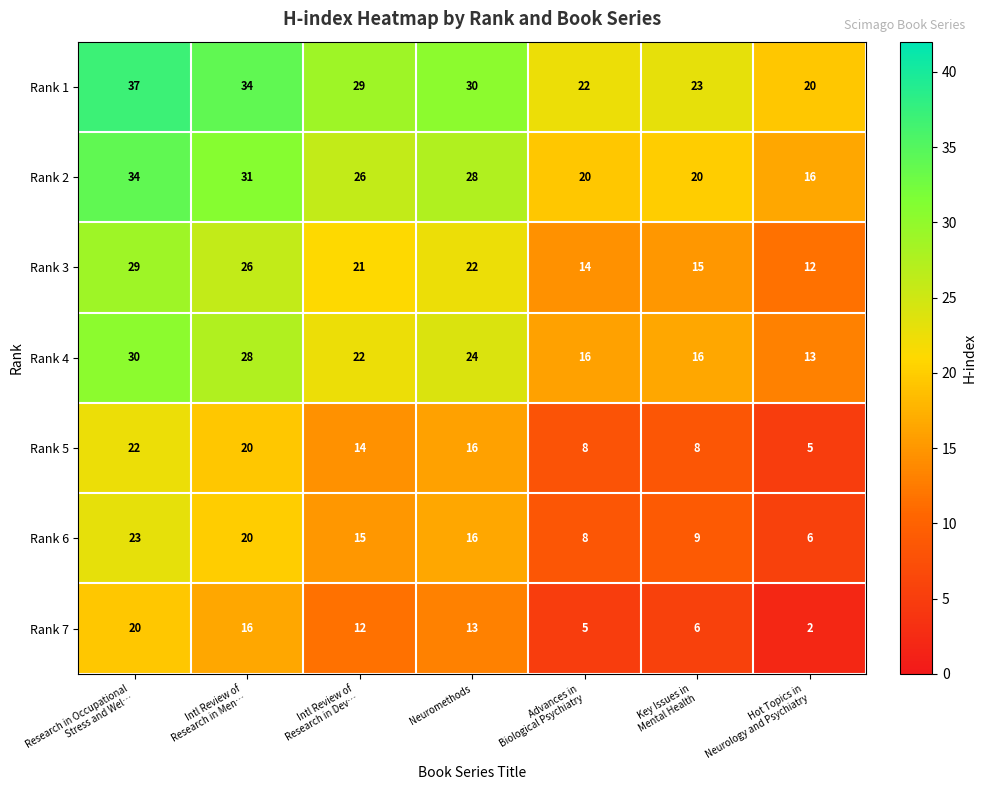

What is the greatest value displayed?

37